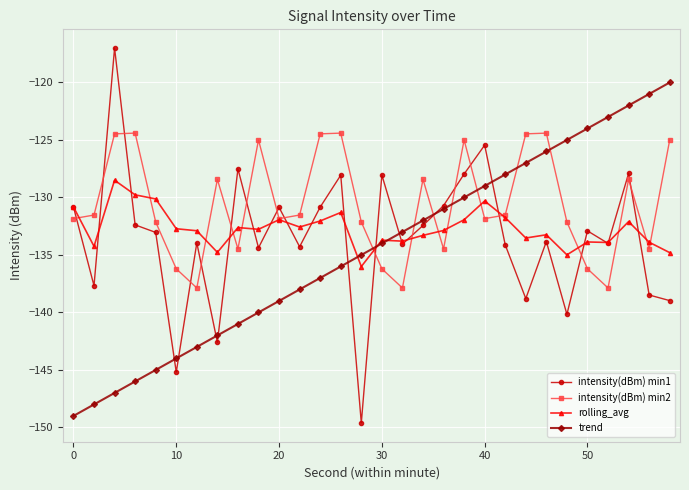

Which series has the largest total across all categories?

intensity(dBm) min2